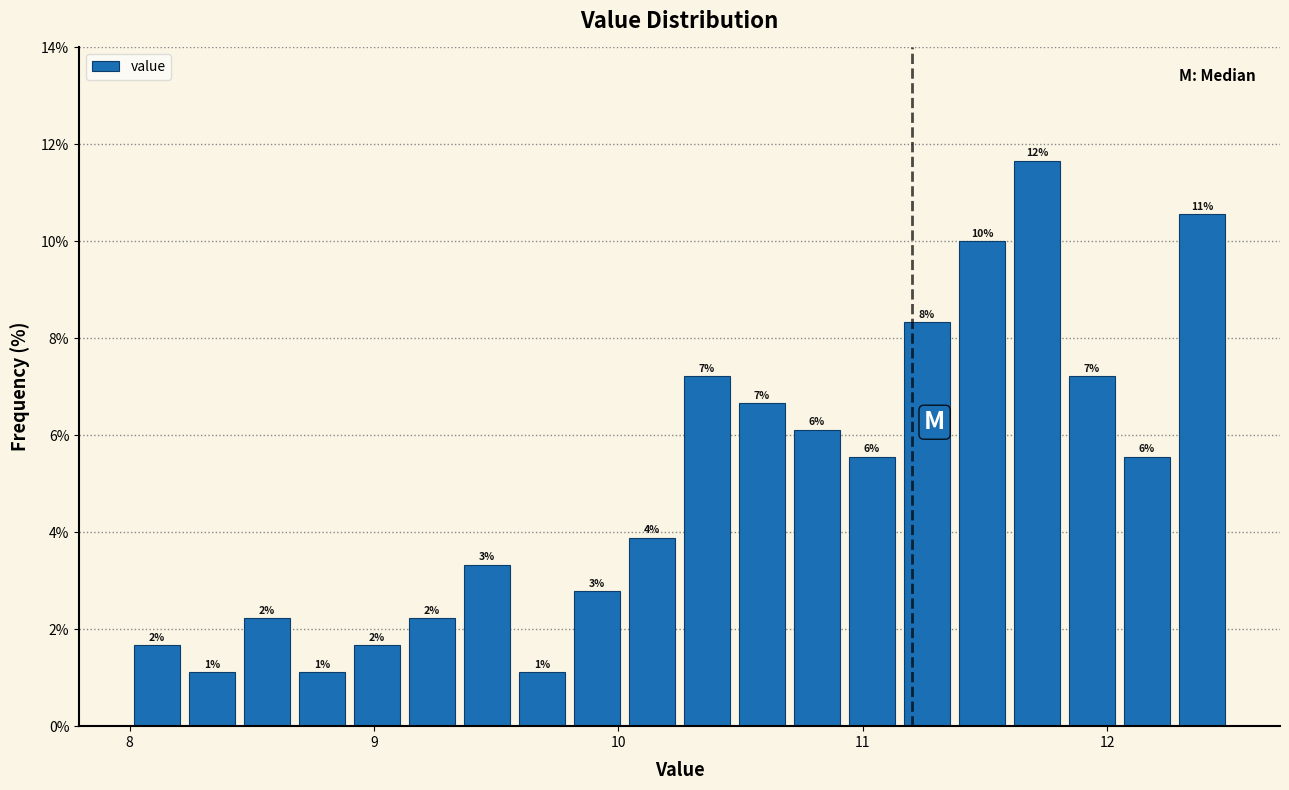

Read against the x-axis, roughly where is the centre of the tallest bar?

11.7